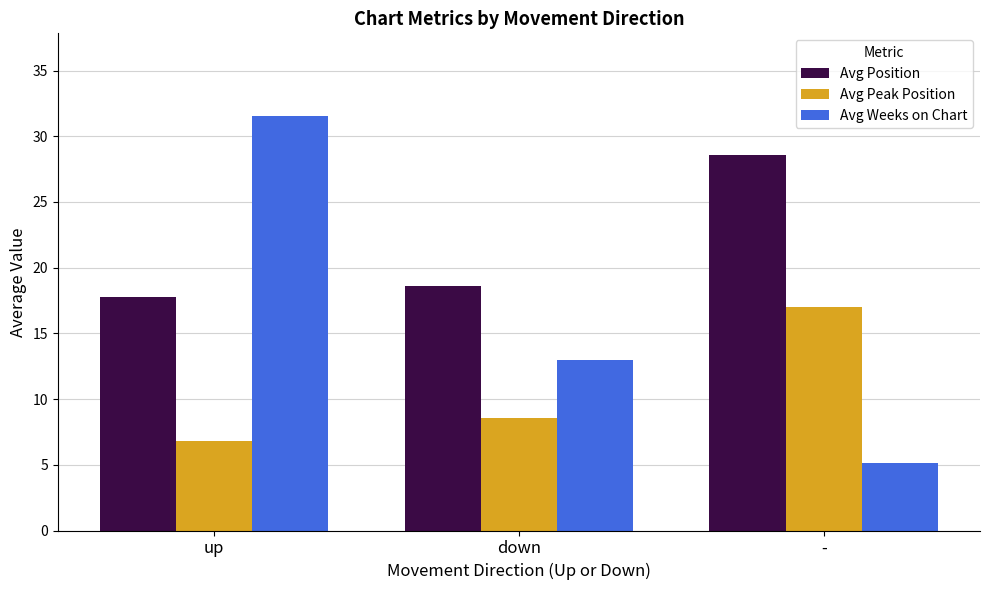

What is the minimum value shown in the chart?

5.1